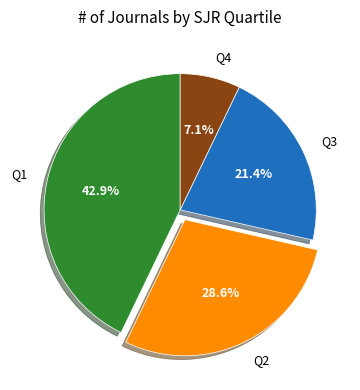

The Q3 slice represents 21% of the pie. True or false?

True